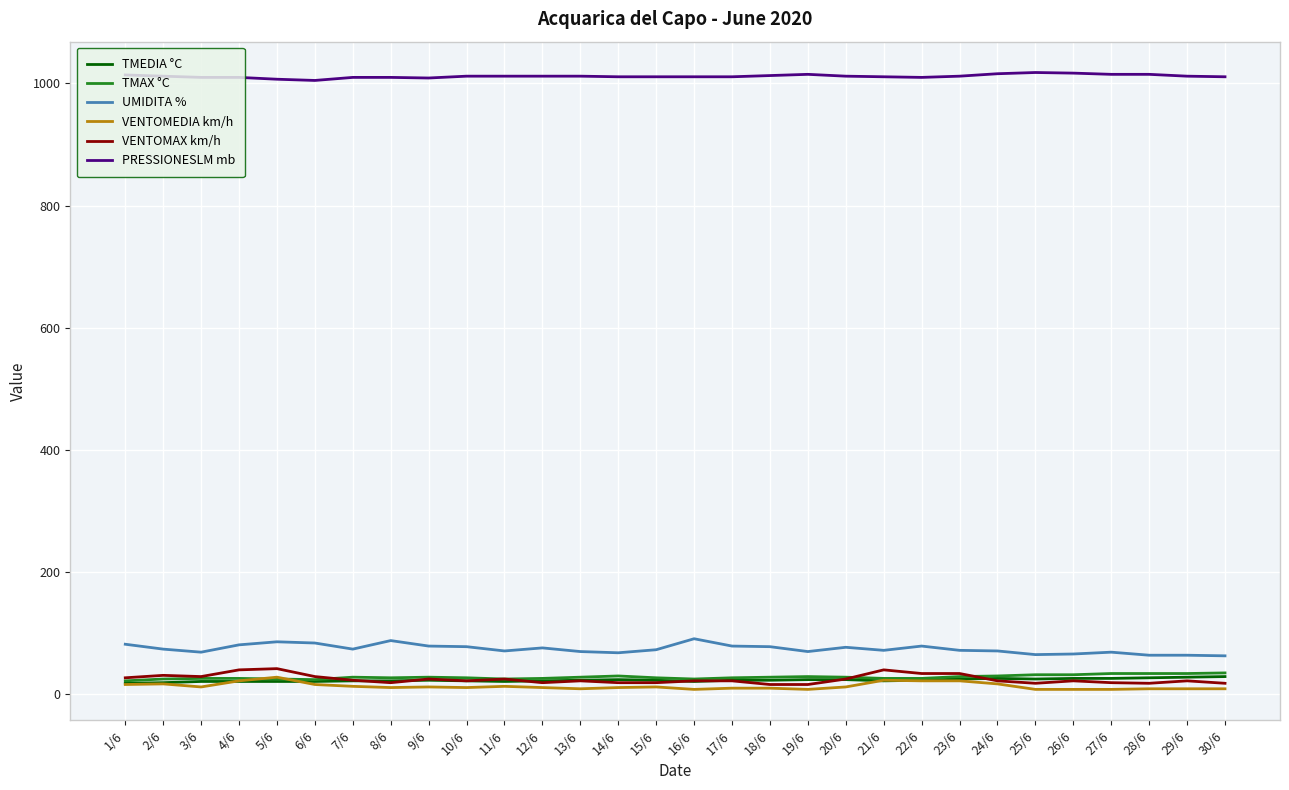

The value of PRESSIONESLM mb at 29/6 is 1012. True or false?

True